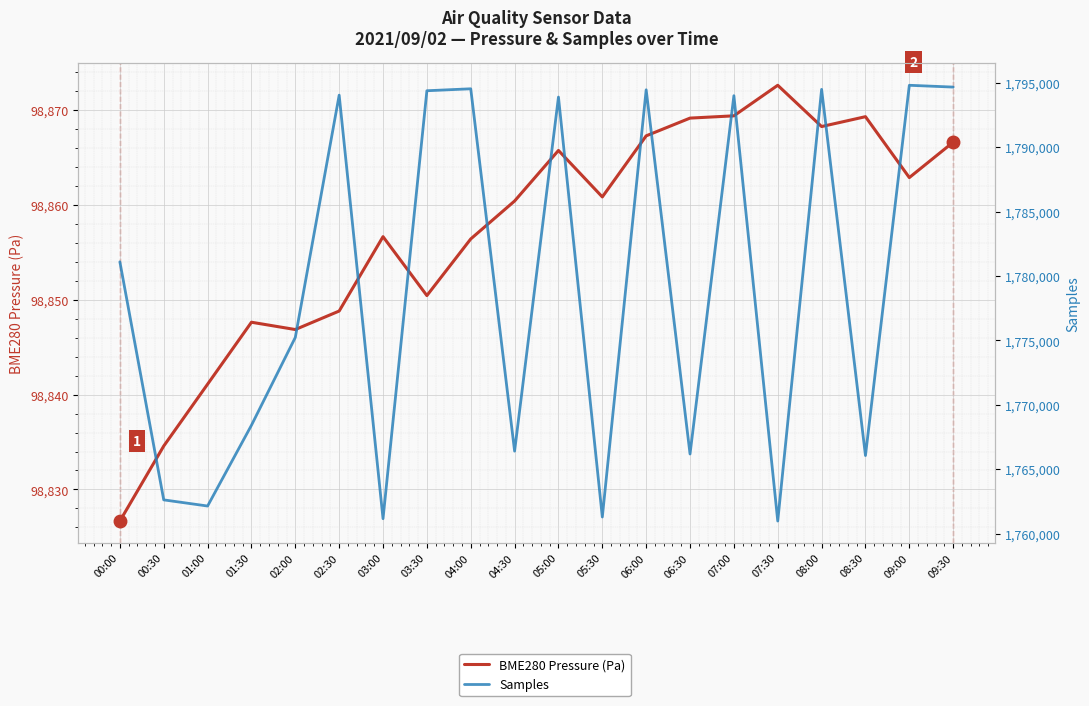

How many data points in Samples are less than 1781104?

10